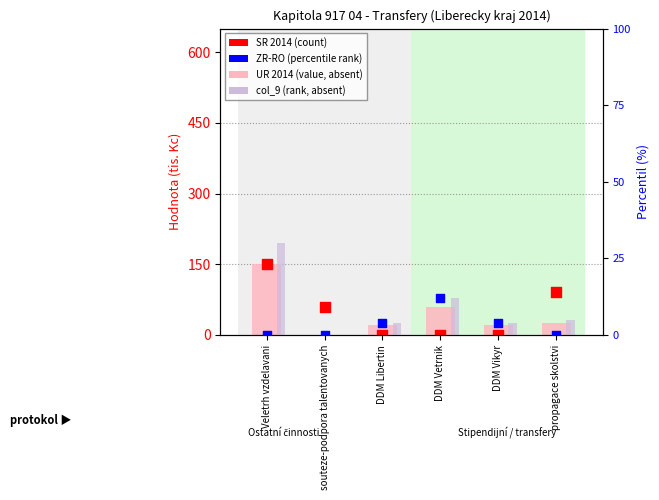

Which series has the largest total across all categories?

SR 2014